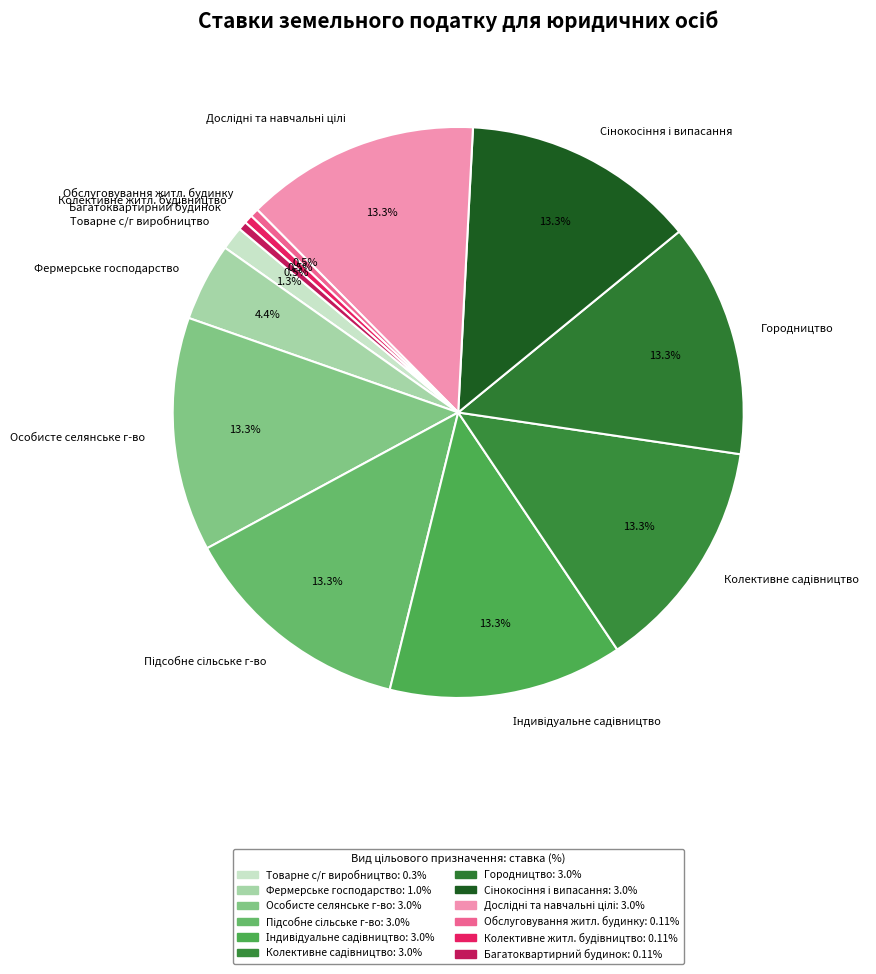

Is there any slice that represents more than half of the pie?

No